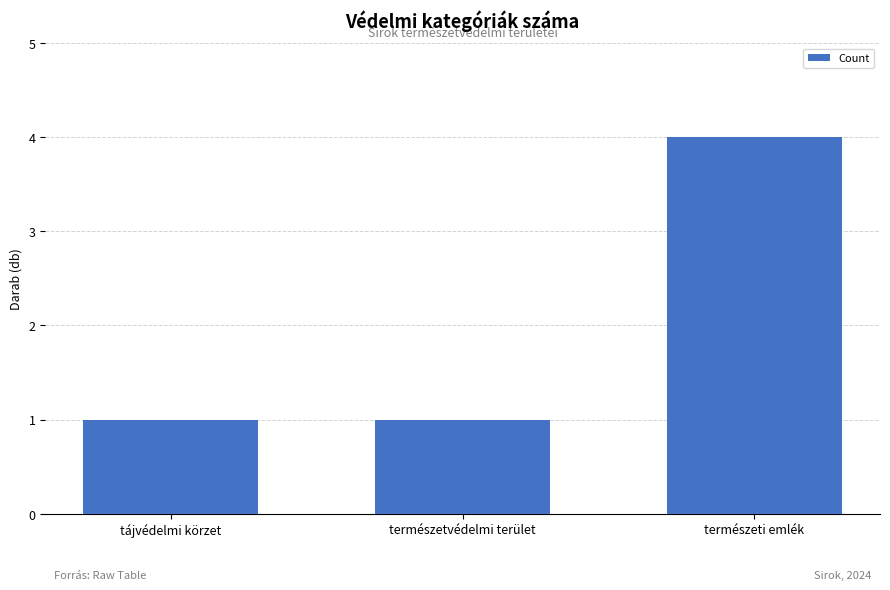

What is the value of the 1st bar from the left?

1